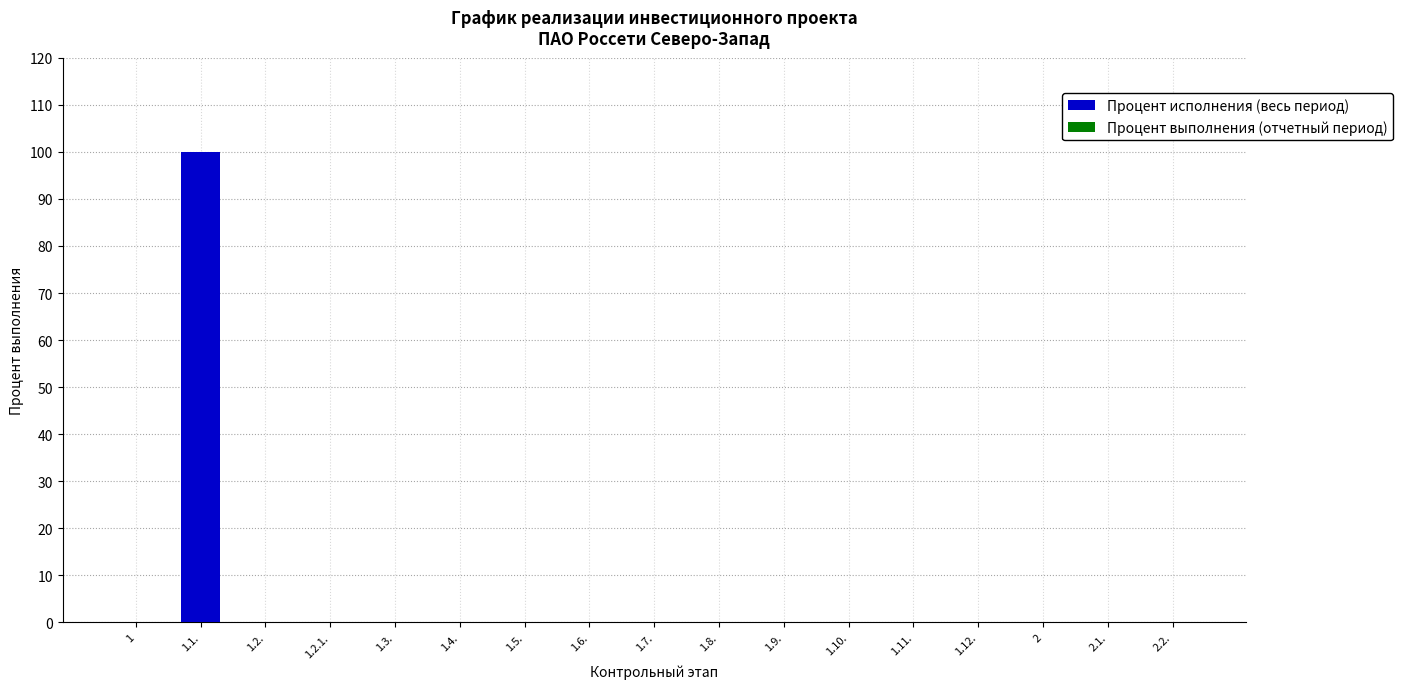

Reading right to left, extract all data points from this chart.

2.2.=0	2.1.=0	2=0	1.12.=0	1.11.=0	1.10.=0	1.9.=0	1.8.=0	1.7.=0	1.6.=0	1.5.=0	1.4.=0	1.3.=0	1.2.1.=0	1.2.=0	1.1.=100	1=0